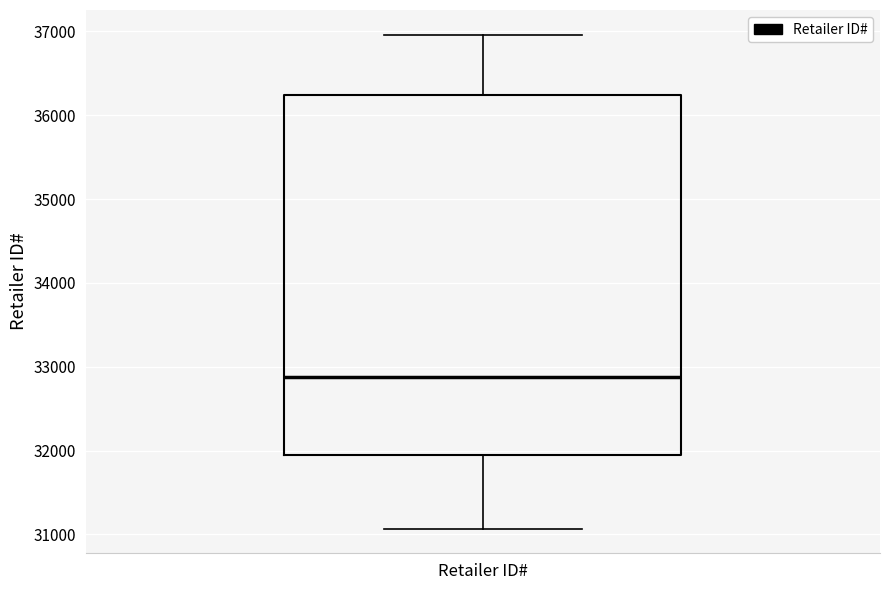

Read this box plot against the y-axis: the position of the median line, the range covered by the box, and the ends of both whiskers. The values are not printed on the chart, so give them approximately, as read against the axis.

median 32900, box 32000 to 36200, whiskers 31100 to 37000